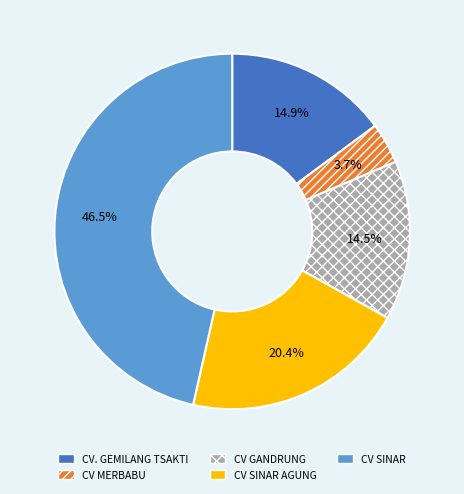

Combined, what portion of the pie is CV MERBABU and CV. GEMILANG TSAKTI?

18.6%